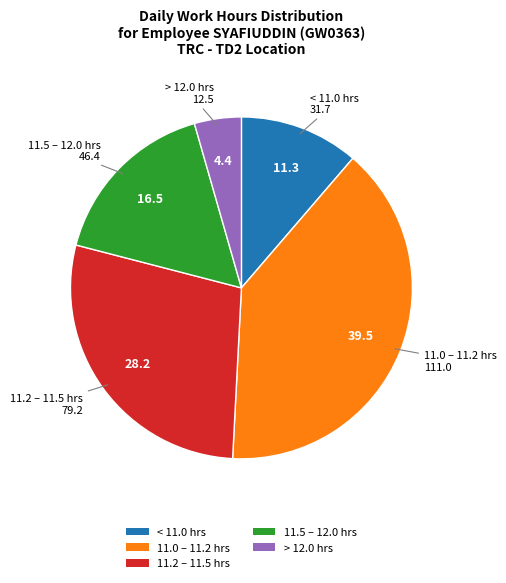

Is the sum of 11.0 – 11.2 hrs and < 11.0 hrs greater than half?

Yes